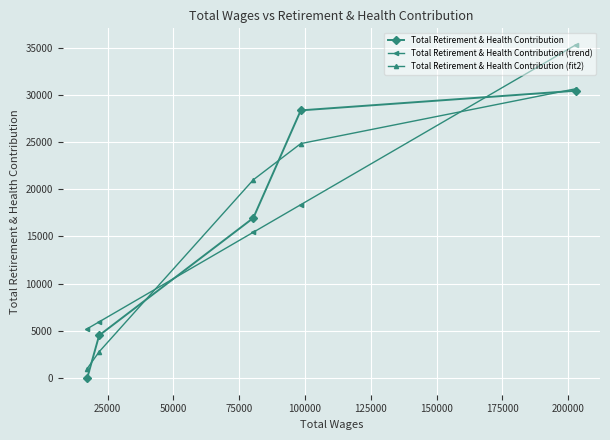

Which series has the largest total across all categories?

Total Retirement & Health Contribution (trend)